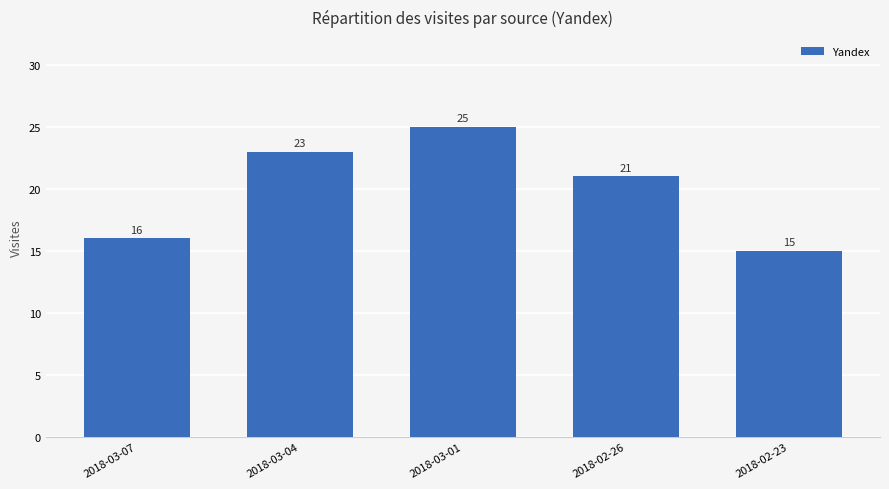

Reading left to right, what are all the values shown in this chart?

2018-03-07=16	2018-03-04=23	2018-03-01=25	2018-02-26=21	2018-02-23=15